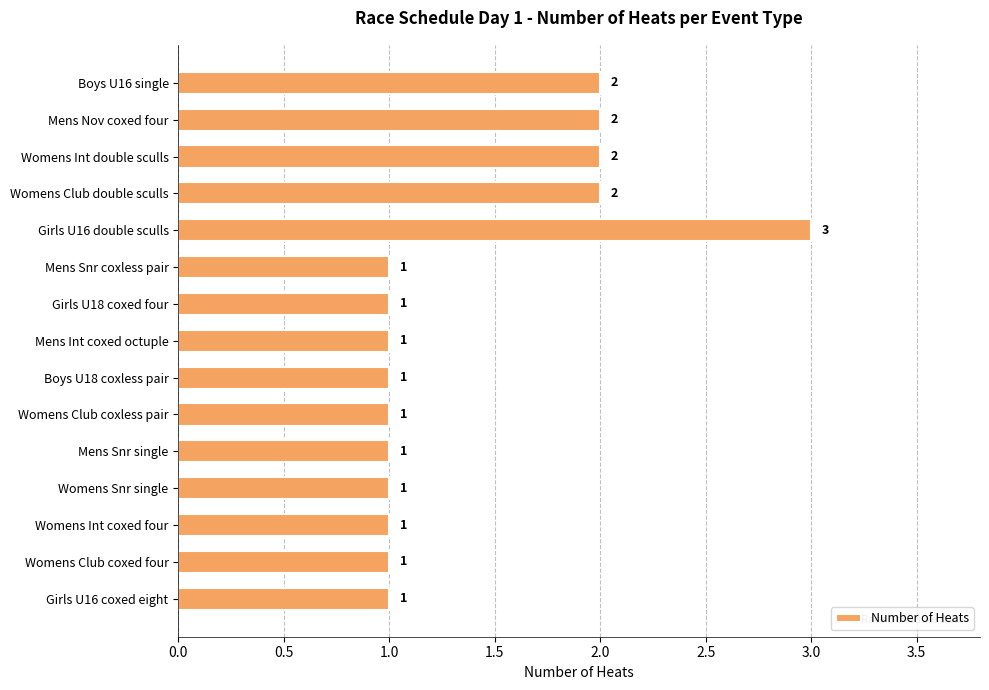

Are the bars grouped side by side (vs. stacked)?

No